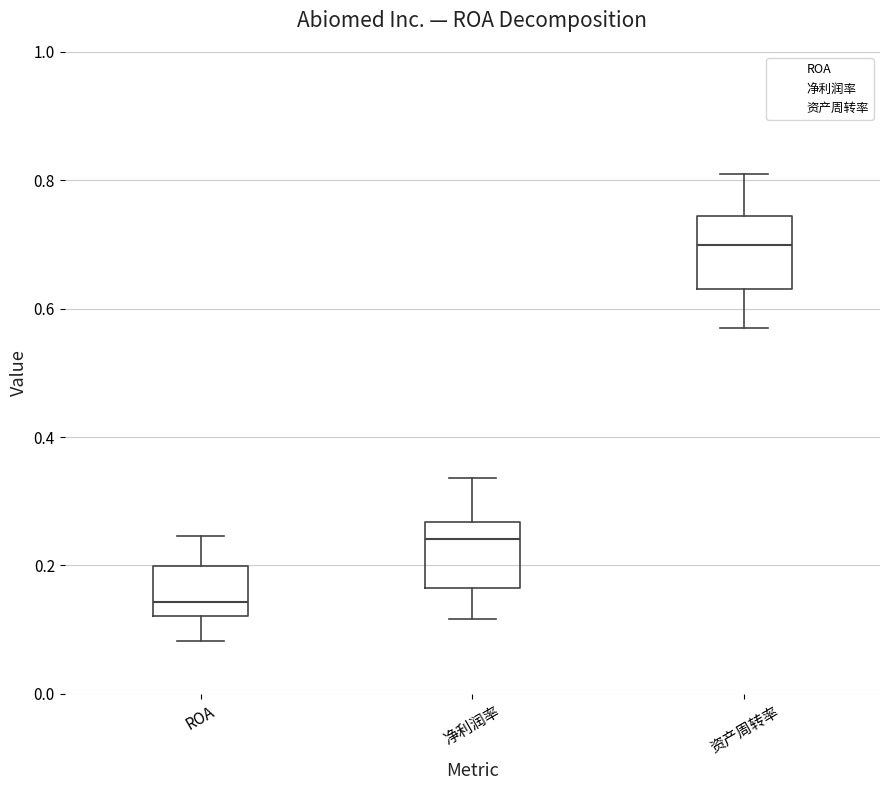

Reading left to right, transcribe this box plot: for each box, give where its median line is, the range the box spans, and where its two whiskers end, as read against the y-axis. The values are not printed on the chart, so give them approximately, as read against the axis.

ROA: median 0.14, box 0.12 to 0.20, whiskers 0.08 to 0.24
净利润率: median 0.24, box 0.16 to 0.26, whiskers 0.12 to 0.34
资产周转率: median 0.70, box 0.64 to 0.74, whiskers 0.58 to 0.82